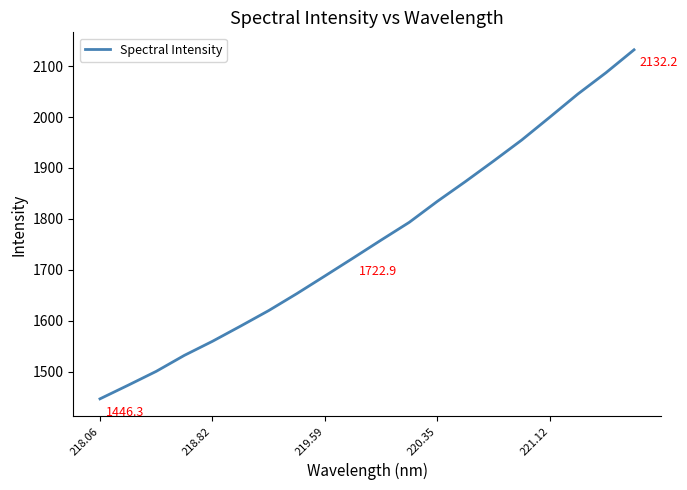

How many lines are shown in the chart?

1